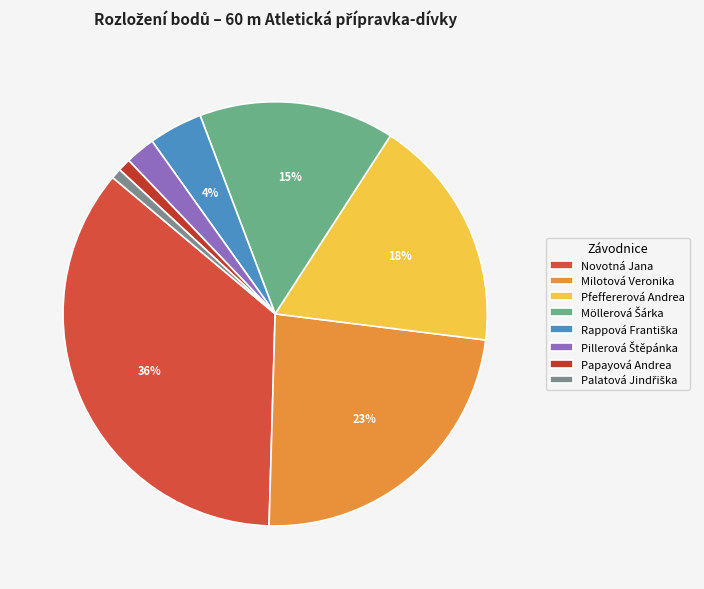

Approximately how many times larger is the value at Pfeffererová Andrea compared to Milotová Veronika?

0.8